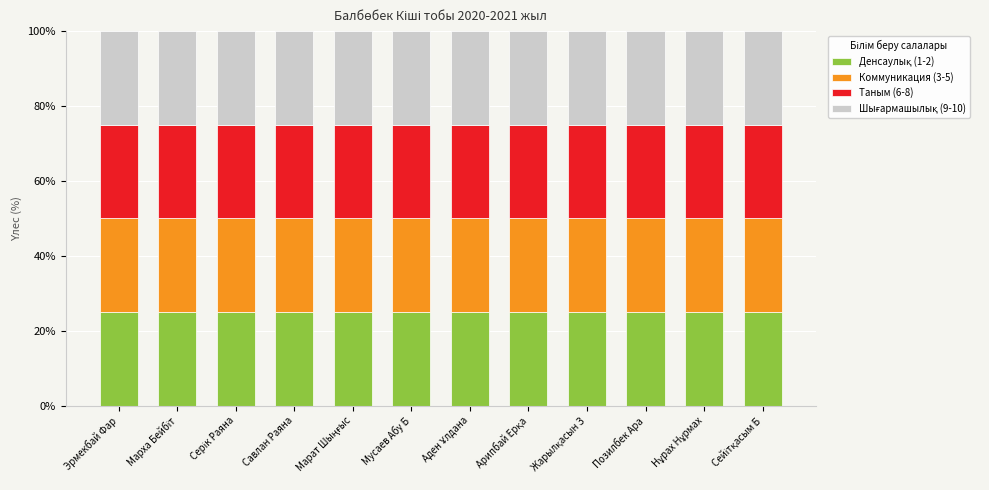

Is it true that Коммуникация equals 1 at Жарылқасын Зере?

False